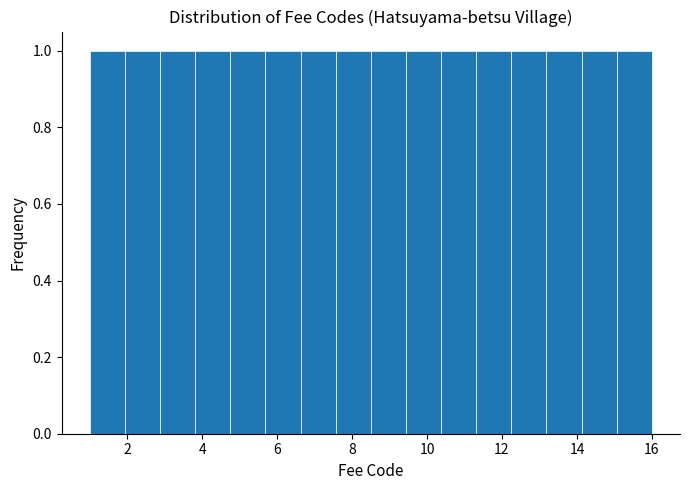

Reading left to right, list every bar in this chart as the range it spans on the x-axis followed by its height. Neither the bar edges nor the heights are printed on the chart, so give them approximately, as read against the axes.

1.0 to 2.0: 1
2.0 to 2.8: 1
2.8 to 3.8: 1
3.8 to 4.8: 1
4.8 to 5.6: 1
5.6 to 6.6: 1
6.6 to 7.6: 1
7.6 to 8.6: 1
8.6 to 9.4: 1
9.4 to 10.4: 1
10.4 to 11.4: 1
11.4 to 12.2: 1
12.2 to 13.2: 1
13.2 to 14.2: 1
14.2 to 15.0: 1
15.0 to 16.0: 1